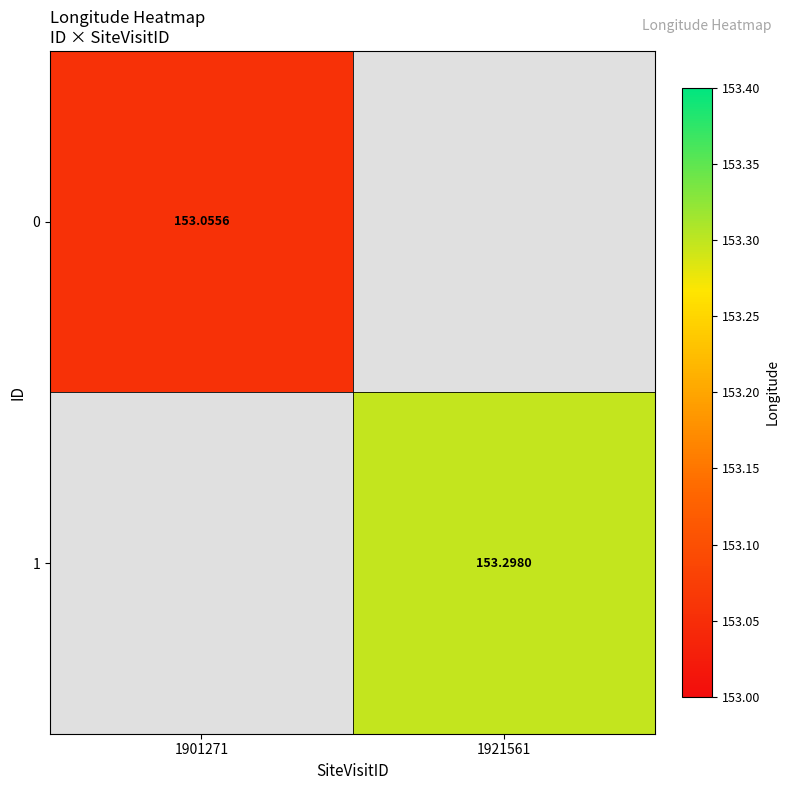

Between 1901271 and 1921561, which is larger?

1921561